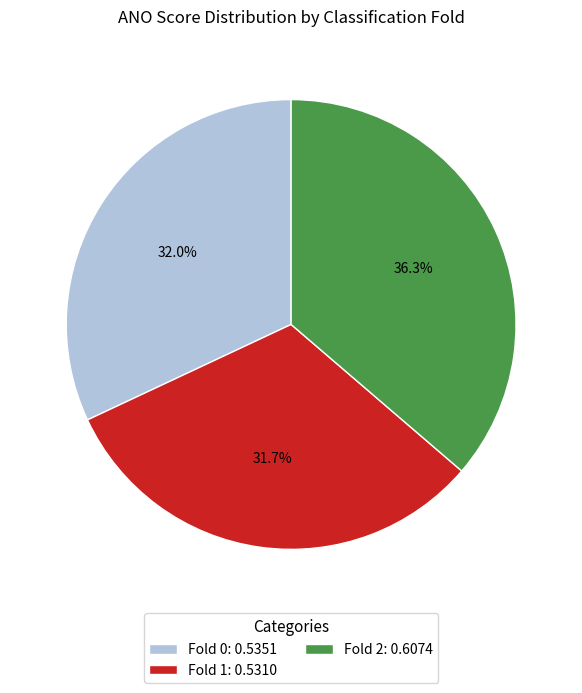

Is the sum of Fold 0 and Fold 2 greater than half?

Yes